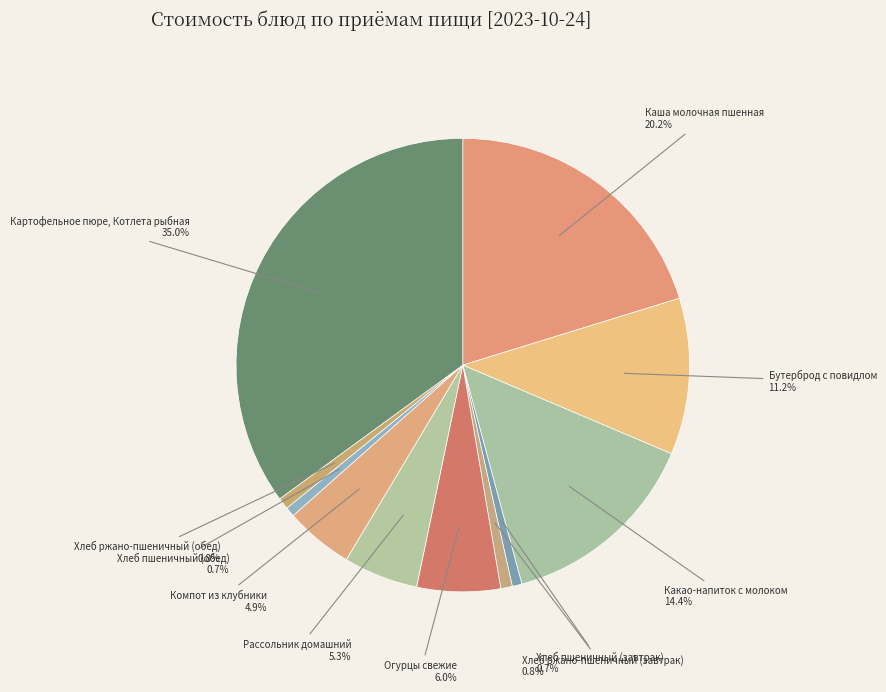

Does any single category account for the majority?

No